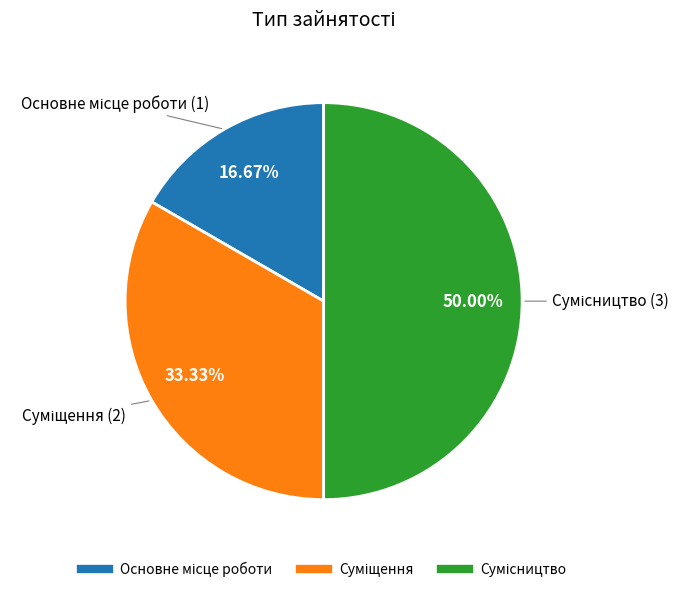

How many segments does this pie chart have?

3